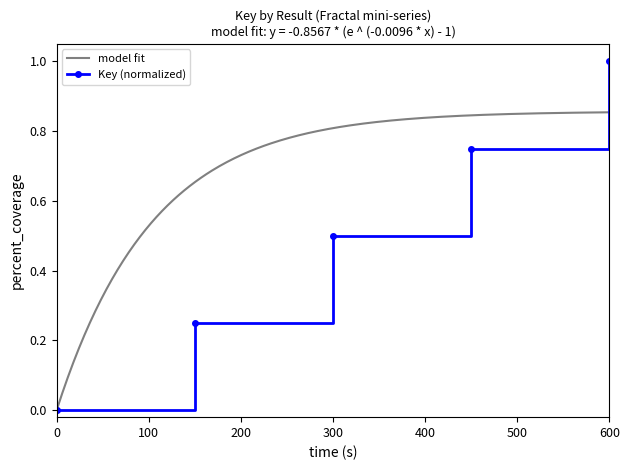

How many values are between 0 and 1?

5